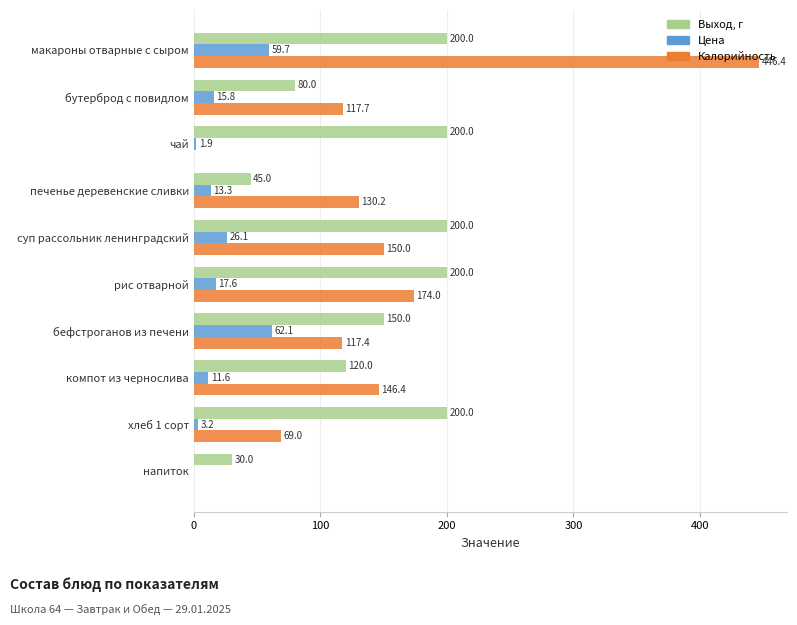

The Калорийность series shows 69.0 at хлеб 1 сорт. True or false?

True